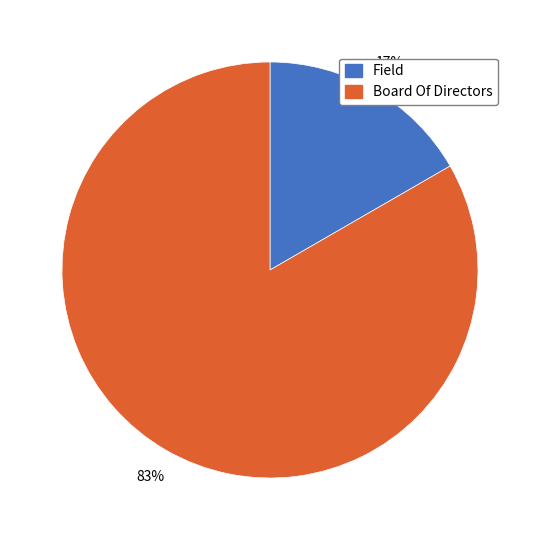

What percentage is the Board Of Directors slice, to the nearest percent?

83%